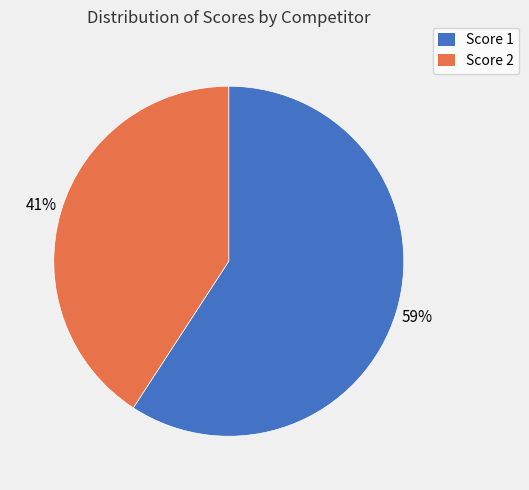

Do Score 2 and Score 1 together represent more than half of the pie?

Yes